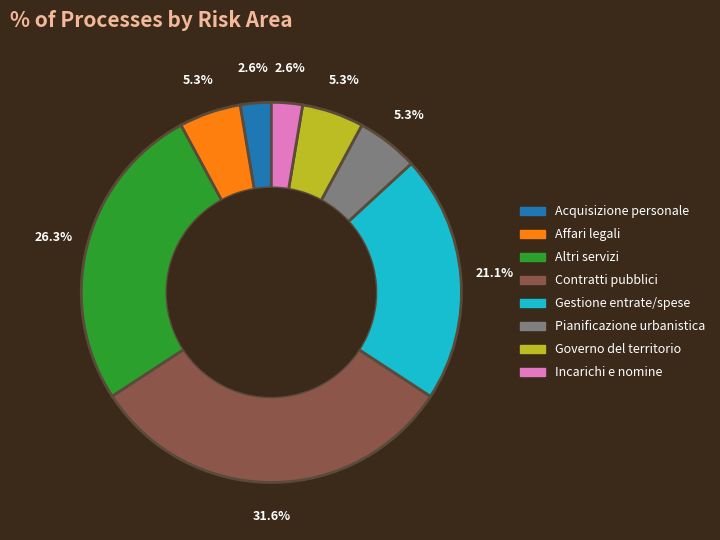

Does any single category account for the majority?

No